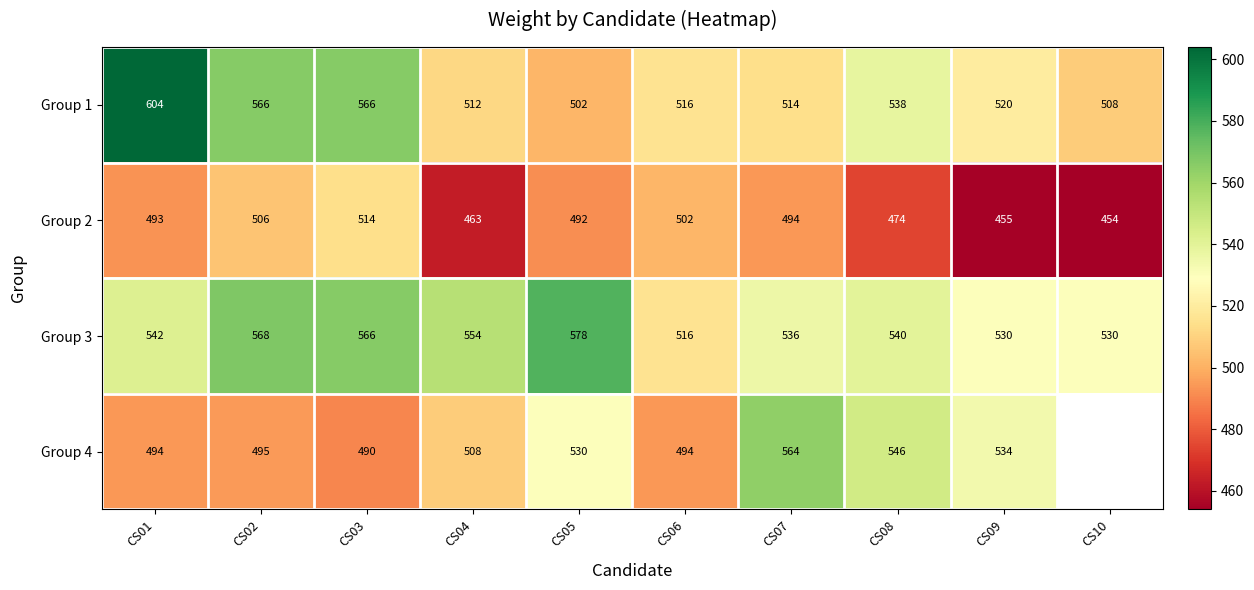

Which series changed the most between CS04 and CS06?

Group 2